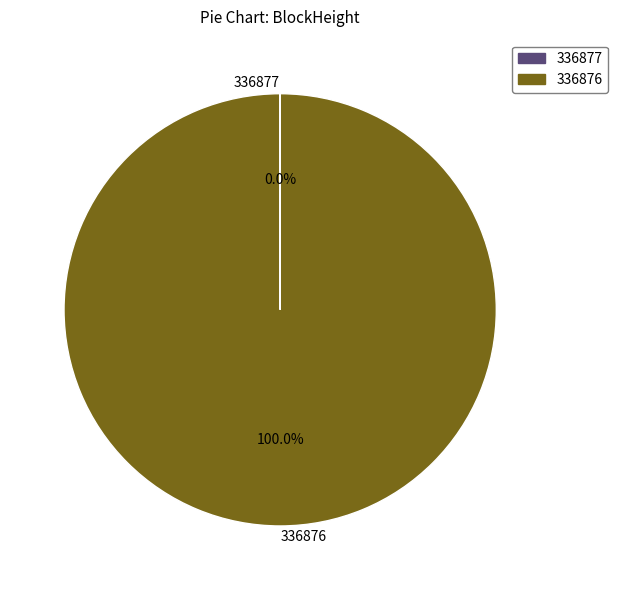

What percentage is the 336876 slice, to the nearest percent?

100%